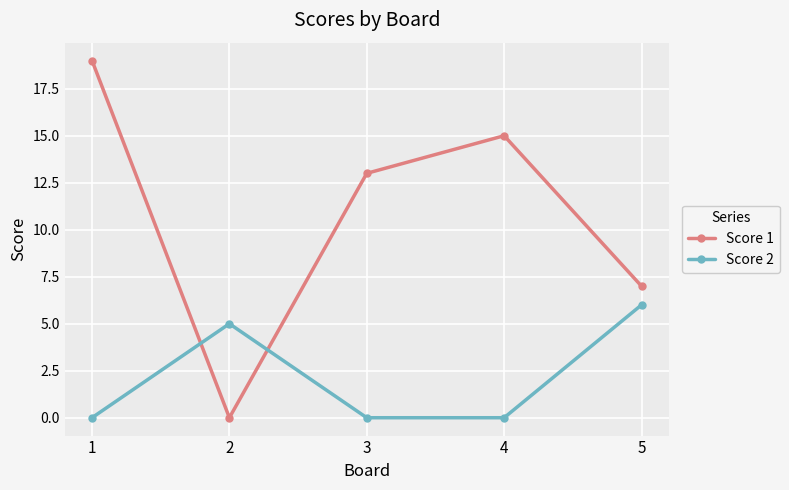

What is the average value of the Score 1 series?

11